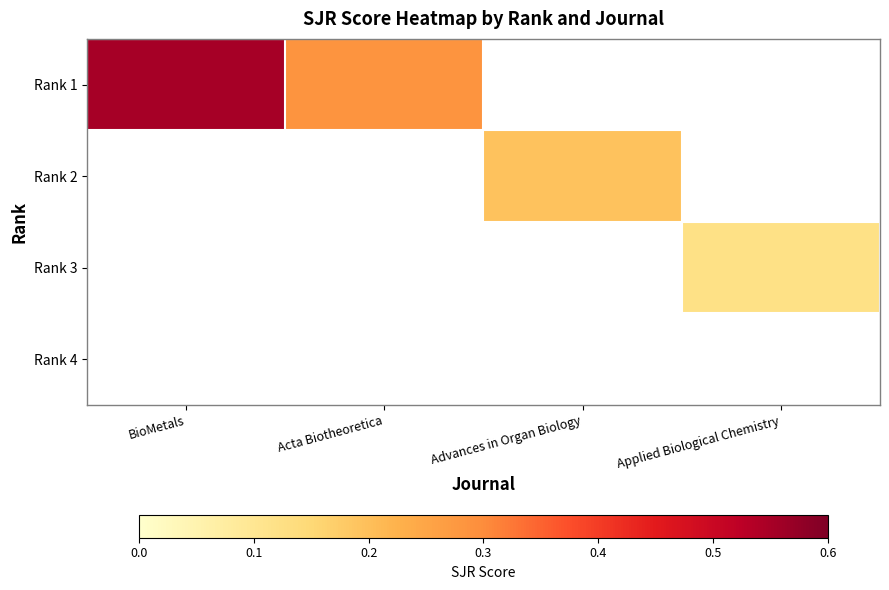

What is the total value across all series at BioMetals?

0.6